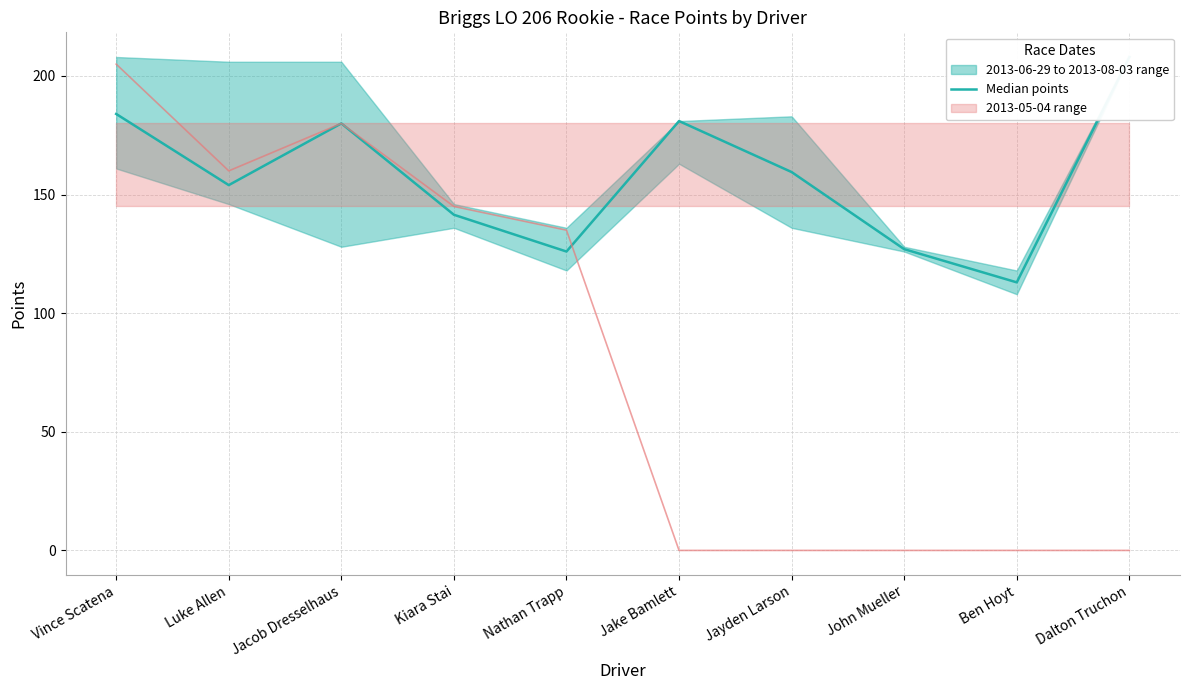

Where is the first local minimum?

Luke Allen